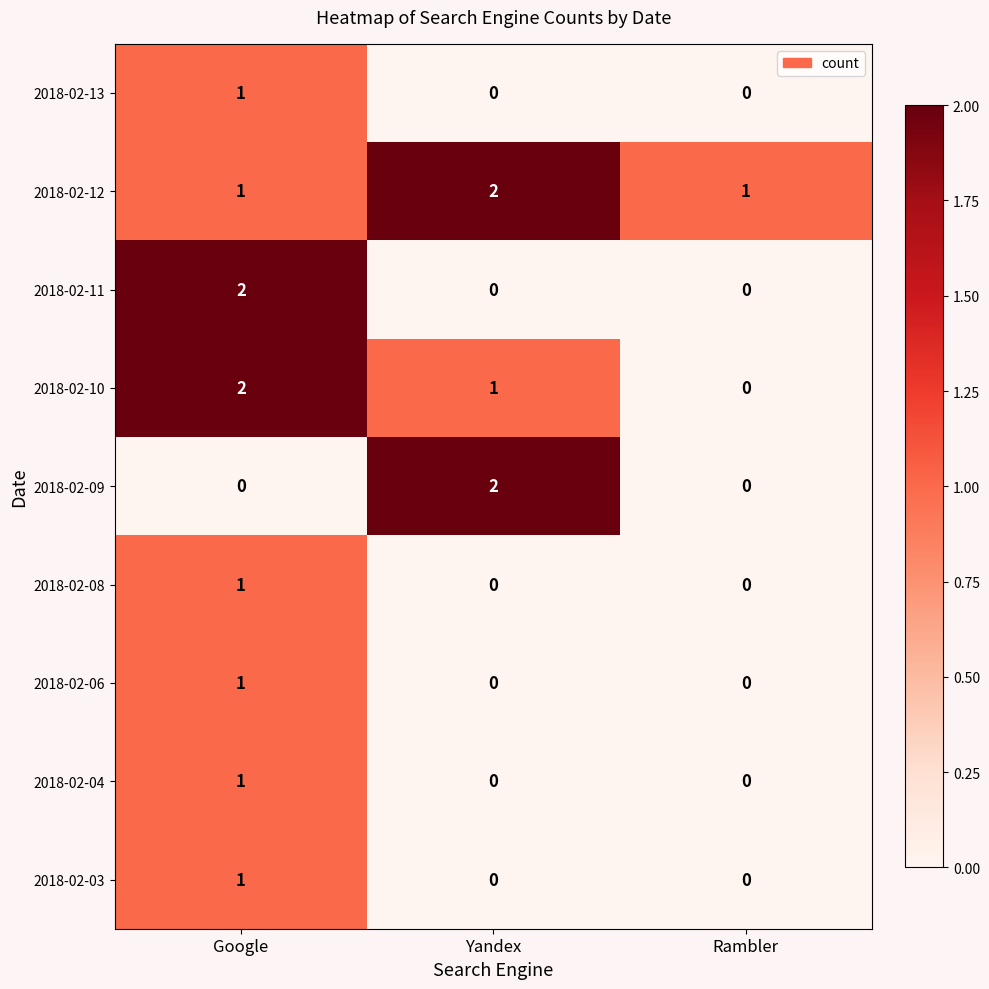

What is the spread (max minus min) of values at Yandex?

2